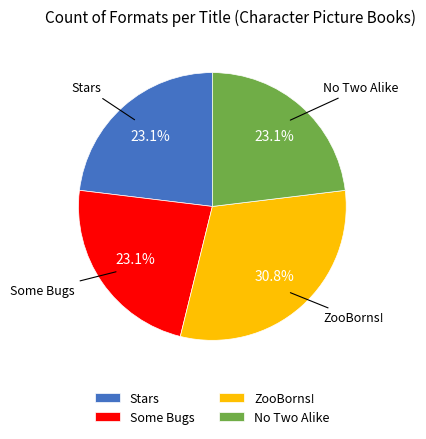

What percentage do ZooBorns! and Stars together represent?

53.8%